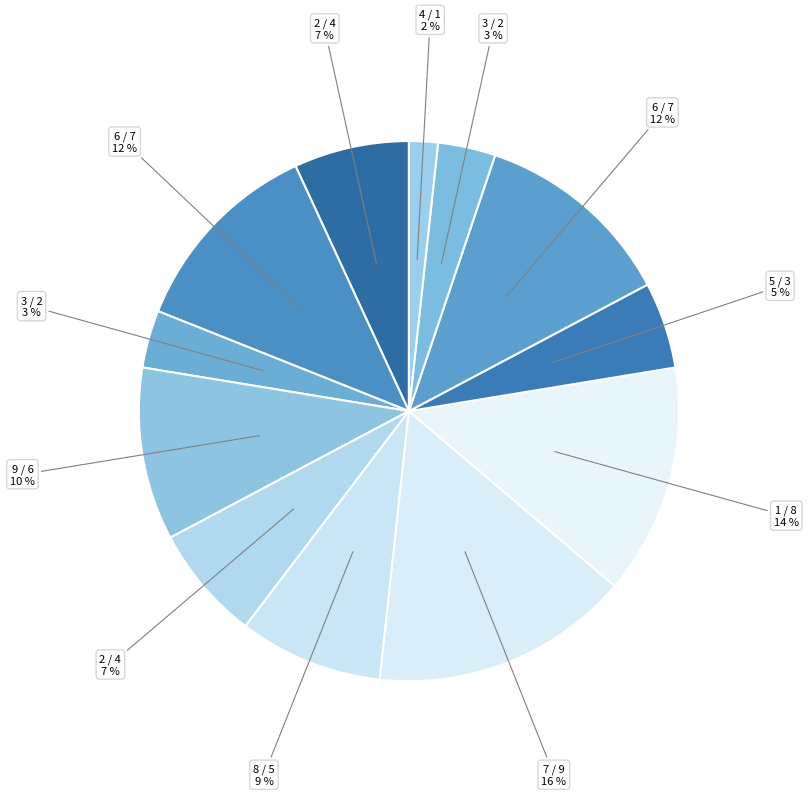

Count the number of slices in the pie.

12